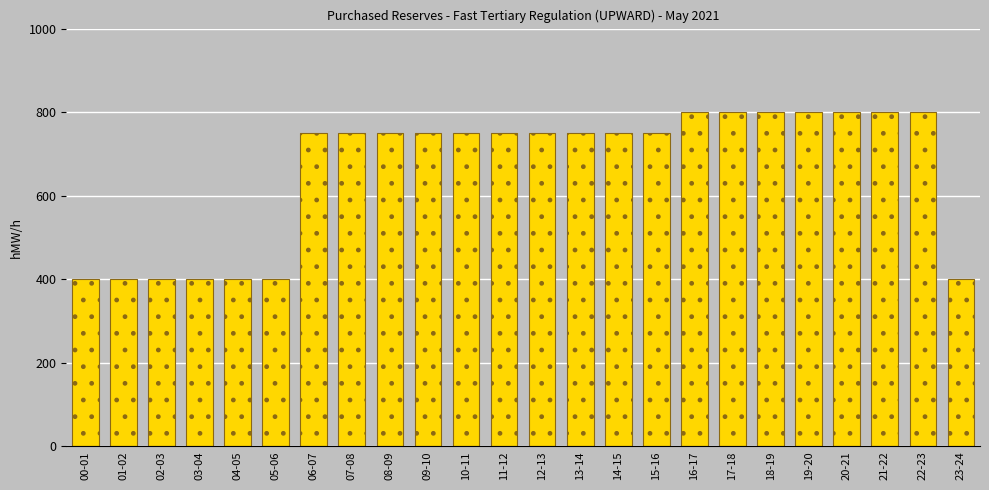

Reading left to right, transcribe all the data shown in this chart.

00-01=400	01-02=400	02-03=400	03-04=400	04-05=400	05-06=400	06-07=750	07-08=750	08-09=750	09-10=750	10-11=750	11-12=750	12-13=750	13-14=750	14-15=750	15-16=750	16-17=800	17-18=800	18-19=800	19-20=800	20-21=800	21-22=800	22-23=800	23-24=400